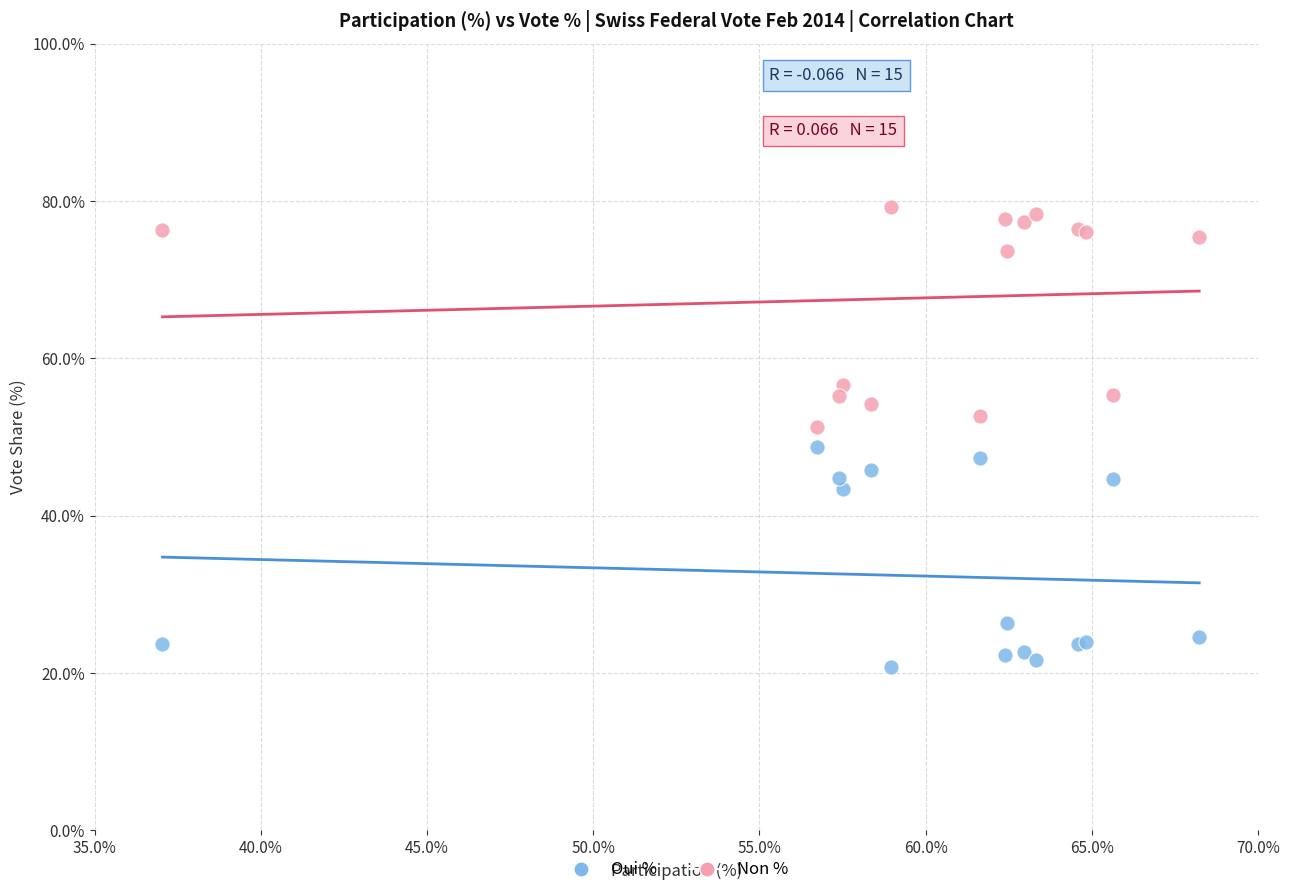

Which series reaches the maximum Y coordinate?

Non %